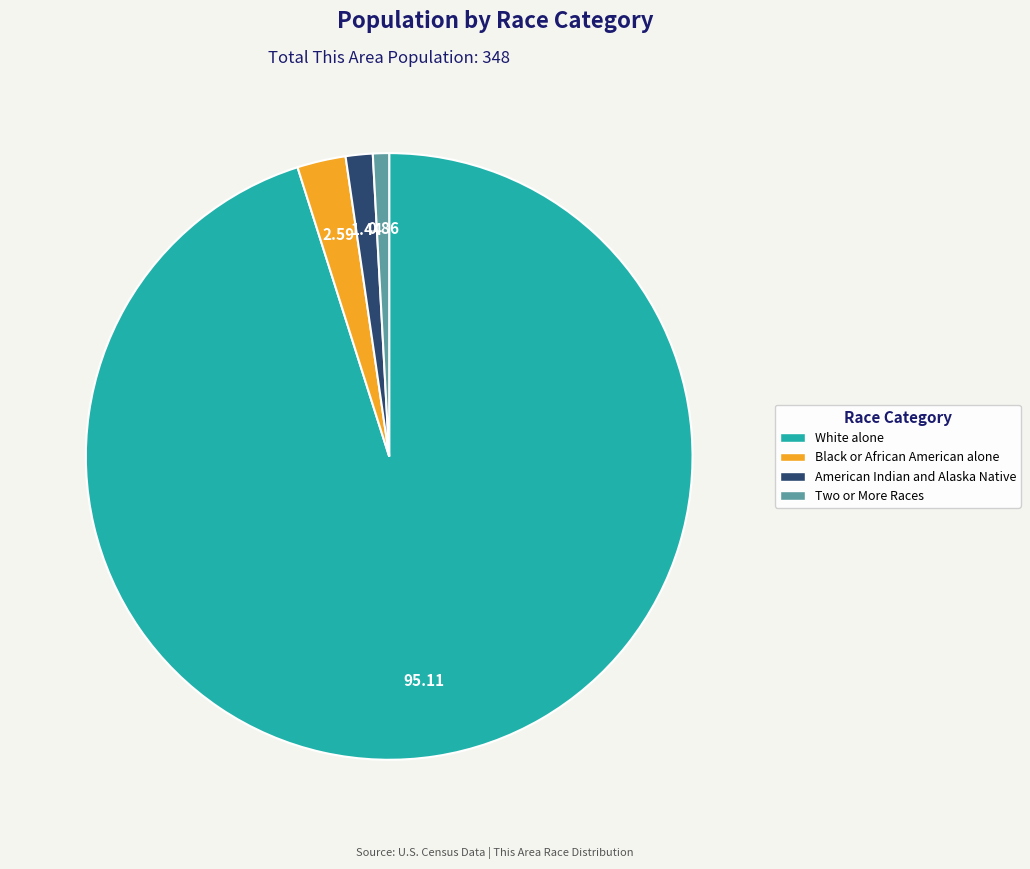

Is there any slice that represents more than half of the pie?

Yes